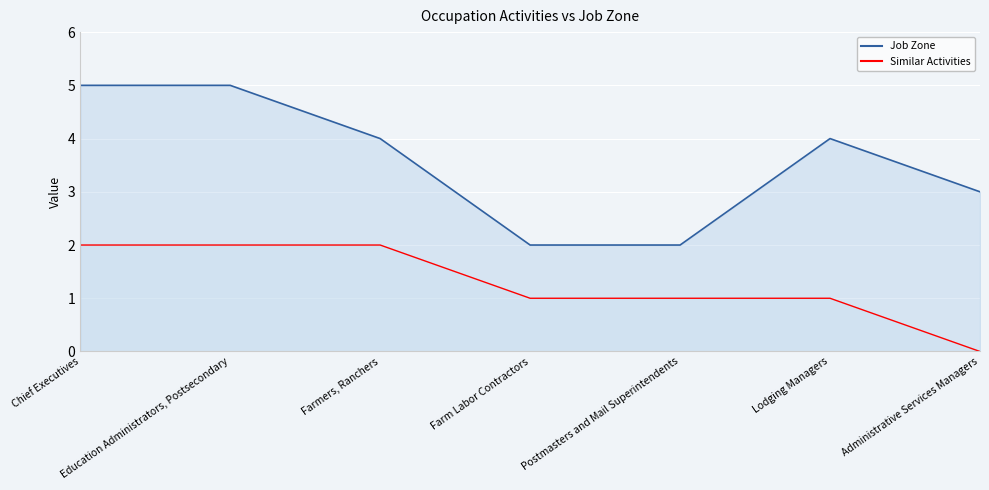

Which series changed the most between Chief Executives and Education Administrators, Postsecondary?

Job Zone